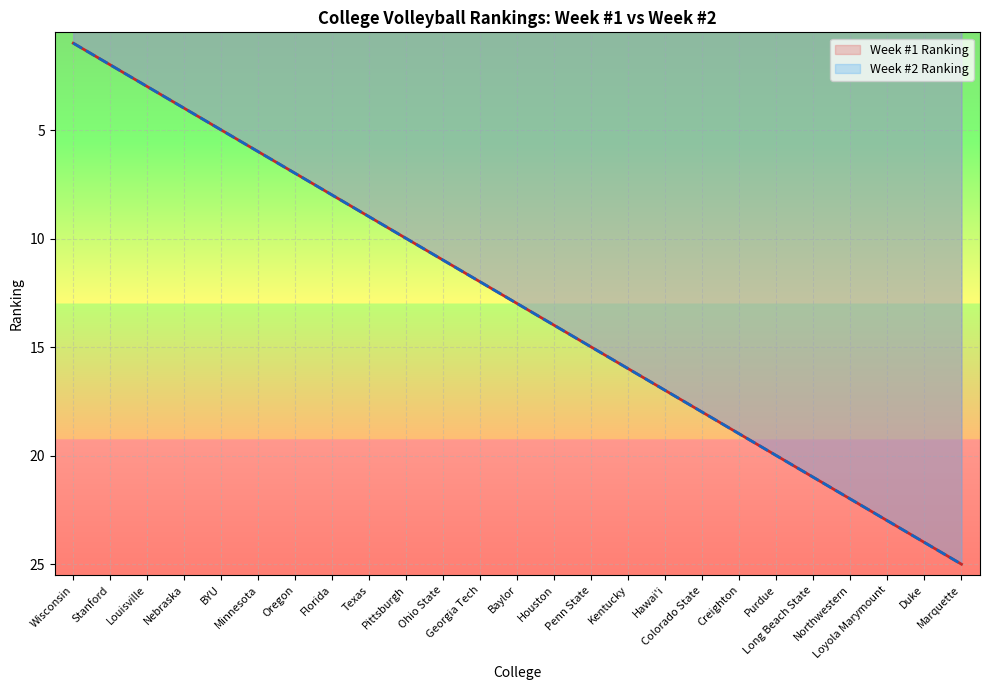

Which category has the highest value in the Week #2 Ranking series?

Marquette